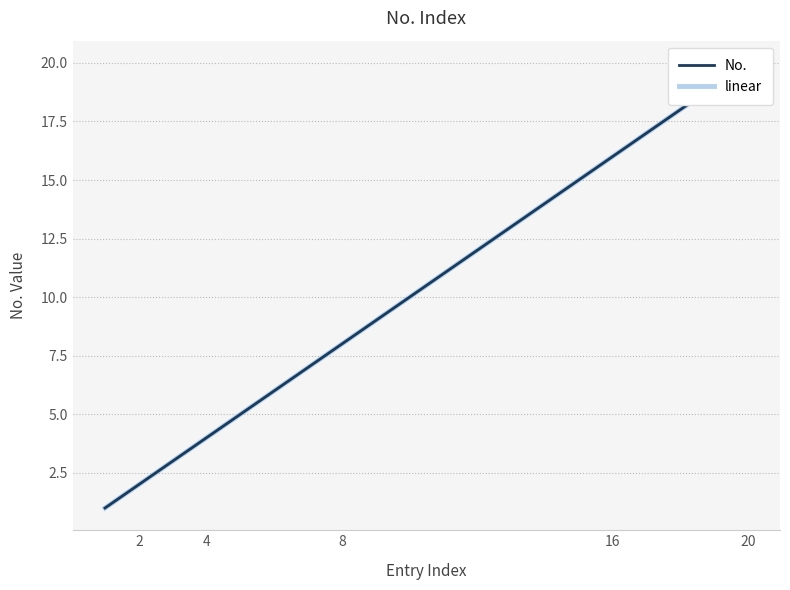

Reading left to right, transcribe all the data shown in this chart.

No.: 1	2	3	4	5	6	7	8	9	10	11	12	13	14	15	16	17	18	19	20
linear: 1	2	3	4	5	6	7	8	9	10	11	12	13	14	15	16	17	18	19	20